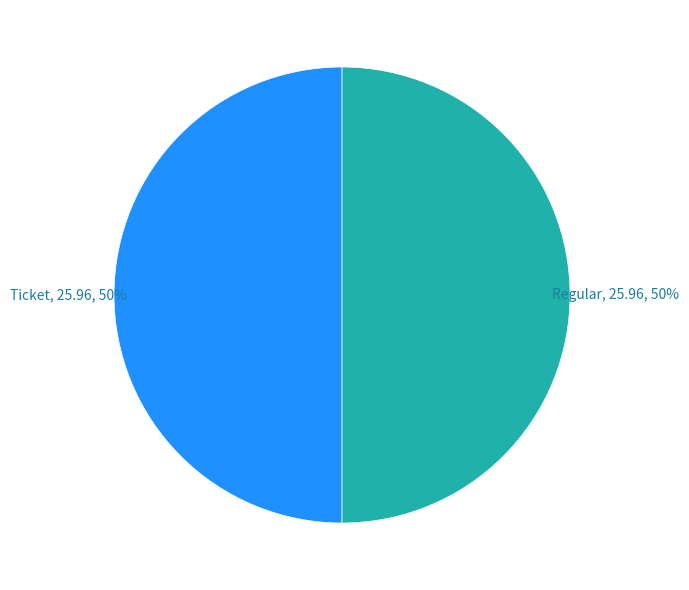

What is the ratio of the value at Ticket to the value at Regular?

1.0